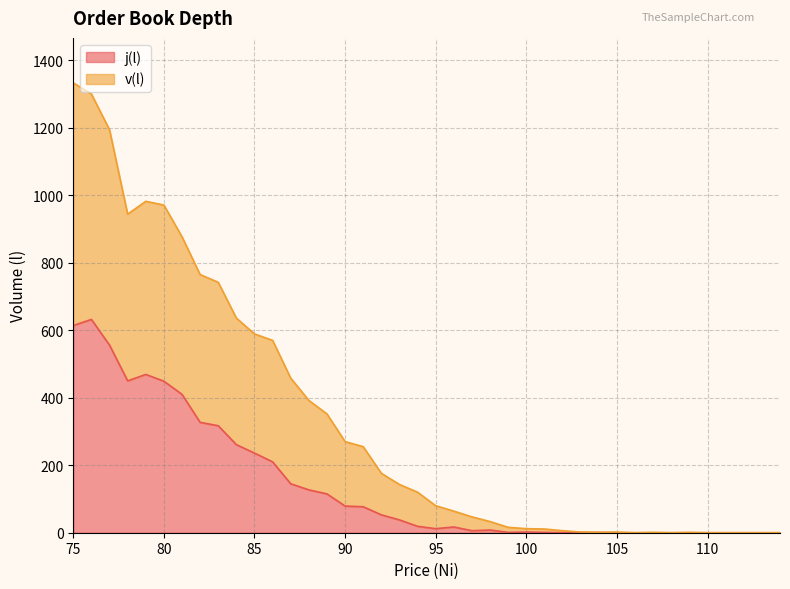

List the series in order of their overall mean, highest first.

v(l), j(l)